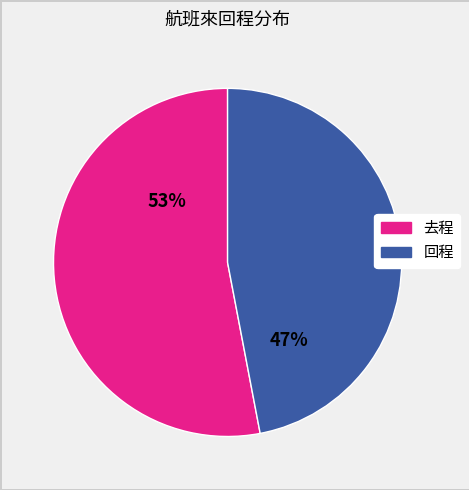

How many slices are in this pie chart?

2